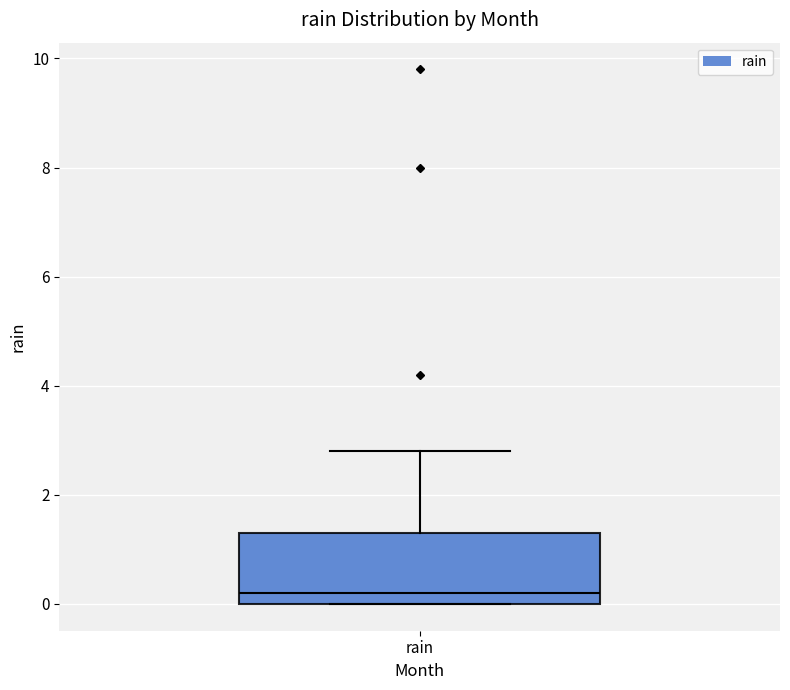

Transcribe this box plot: give where the median line is, the range the box spans, and where the two whiskers end, as read against the y-axis. The values are not printed on the chart, so give them approximately, as read against the axis.

median 0.2, box 0.0 to 1.4, whiskers 0.0 to 2.8